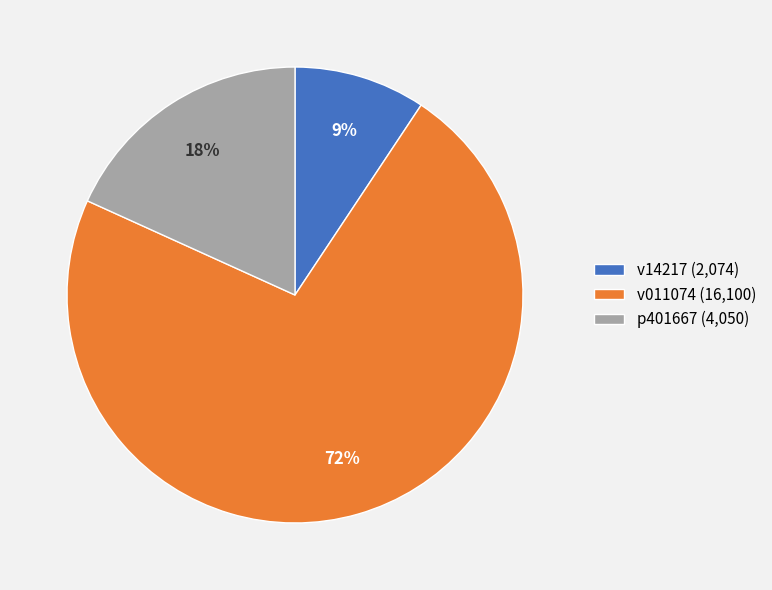

Count the number of slices in the pie.

3